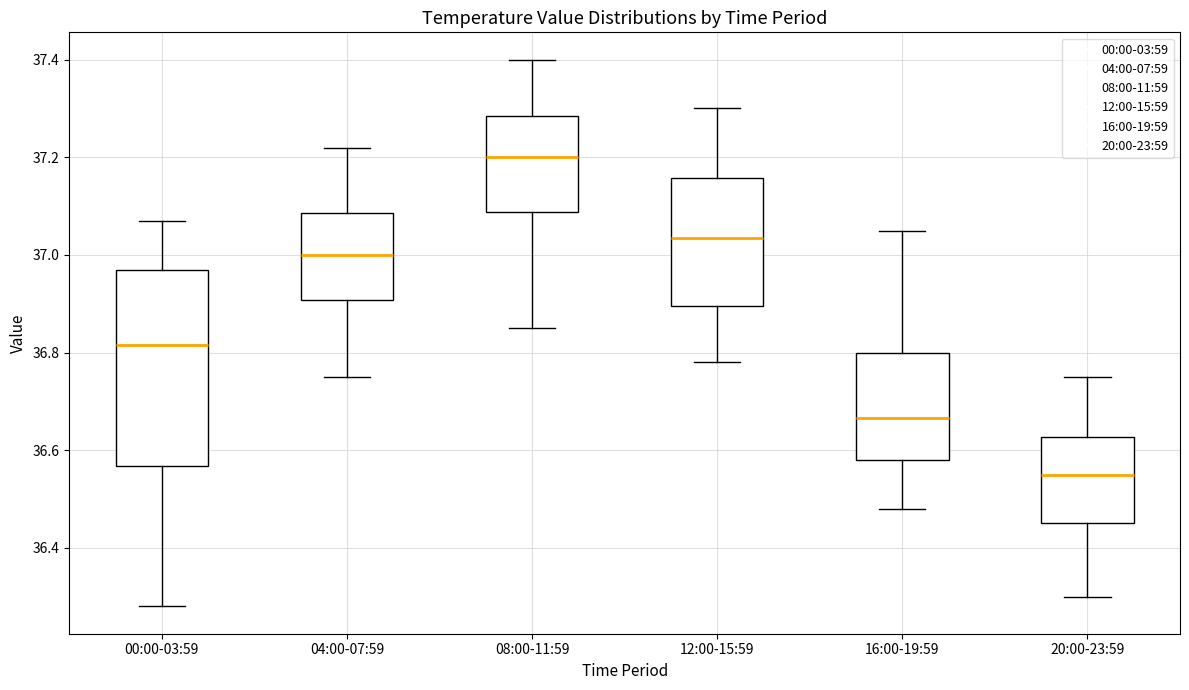

Where is the lower edge of the box for 08:00-11:59 on the y-axis? The values are not printed on the chart, so give them approximately, as read against the axis.

37.08